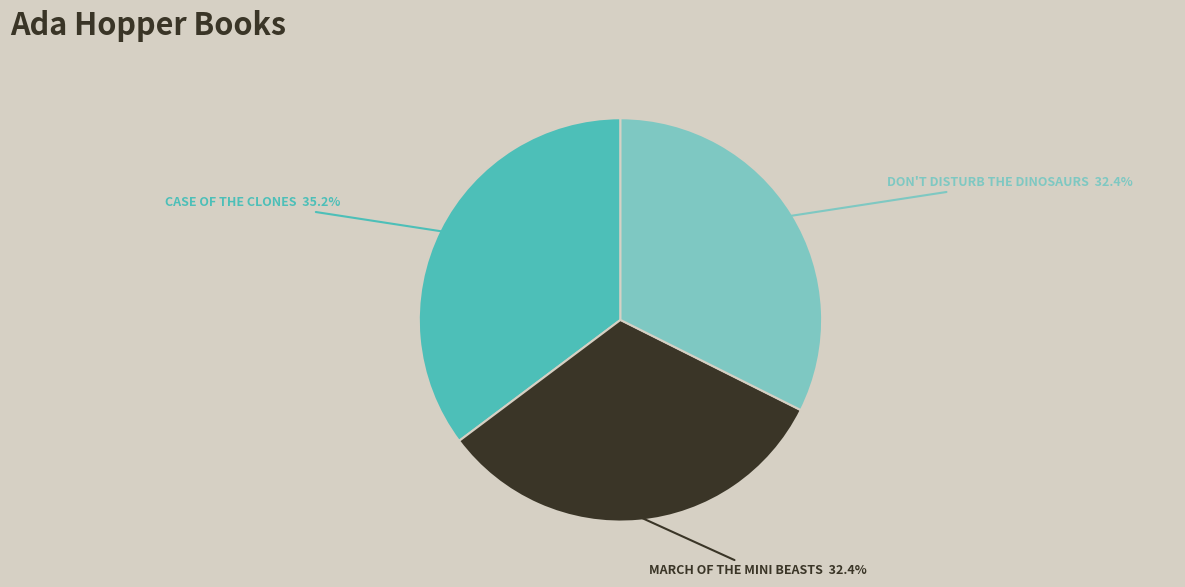

Does any single category account for the majority?

No